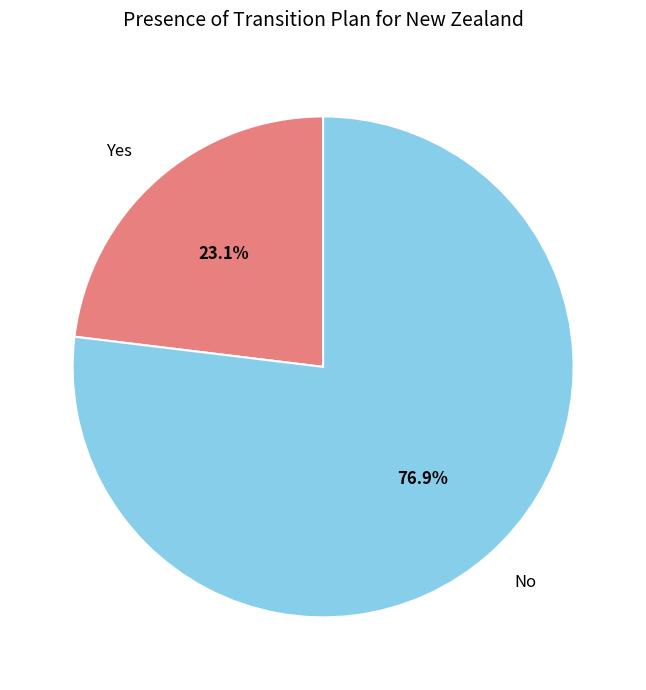

Rank the categories by value from highest to lowest.

No, Yes